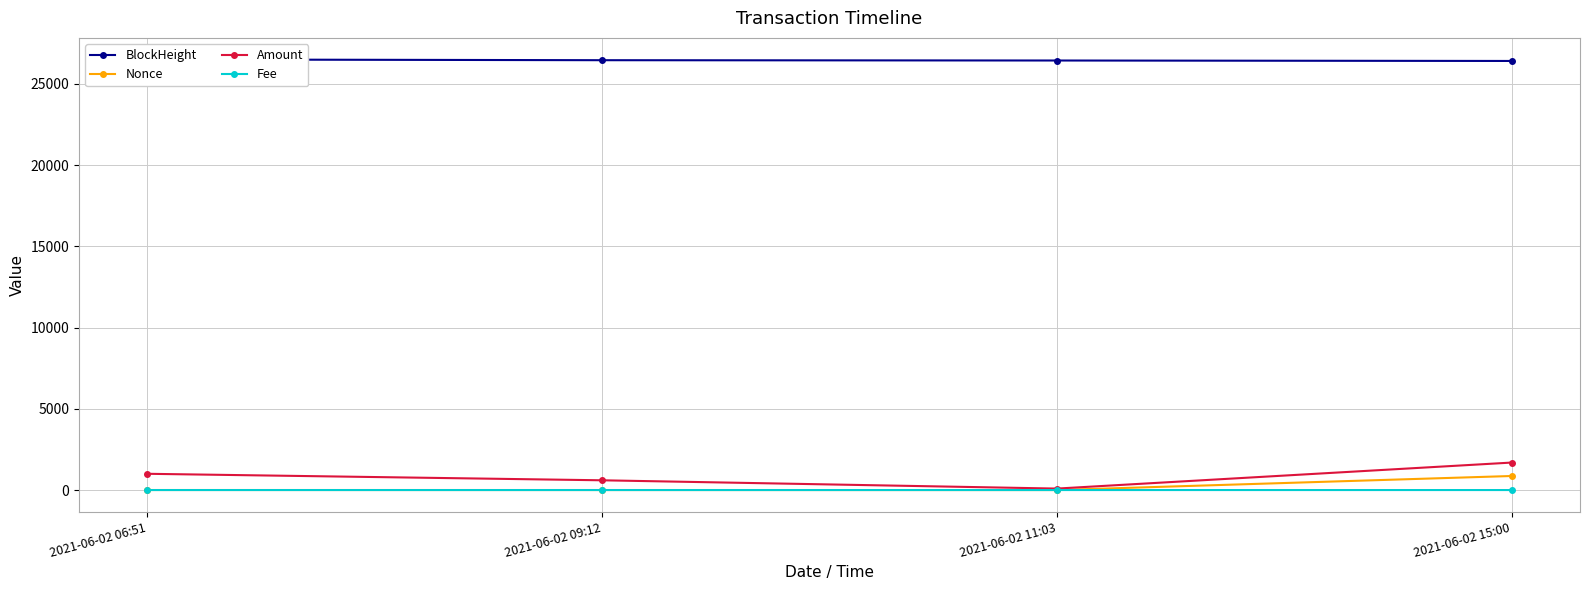

The value of Nonce at 2021-06-02 11:03 is 0.0. True or false?

True